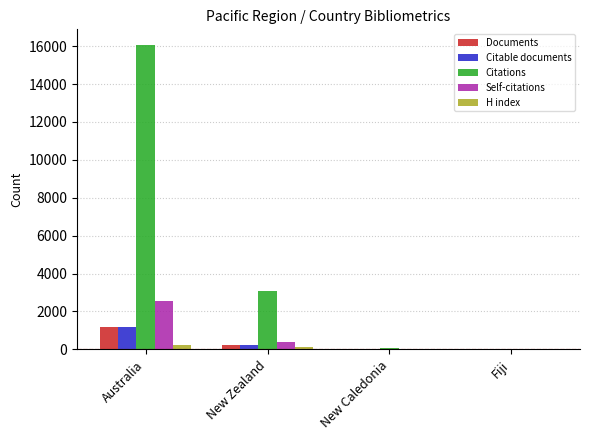

At which label does H index first exceed 104?

Australia